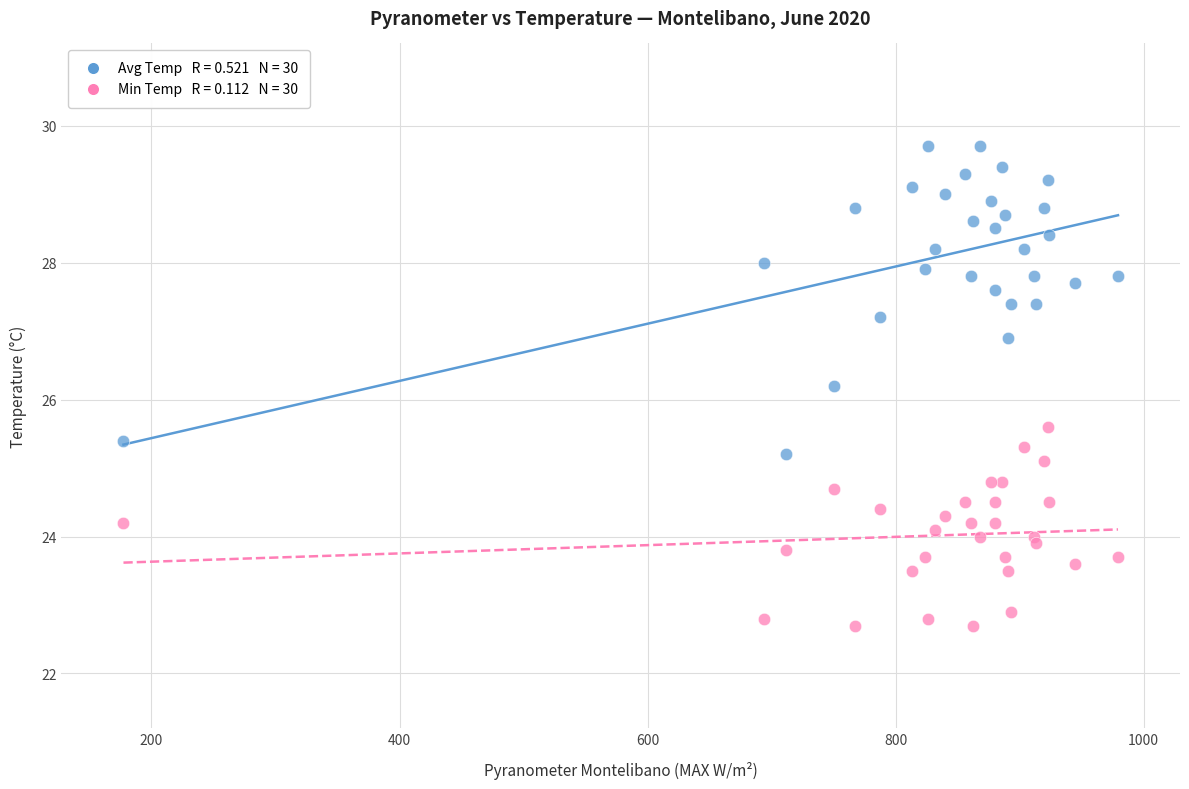

Across all data points, what is the range of Y values (max minus min)?

7.0